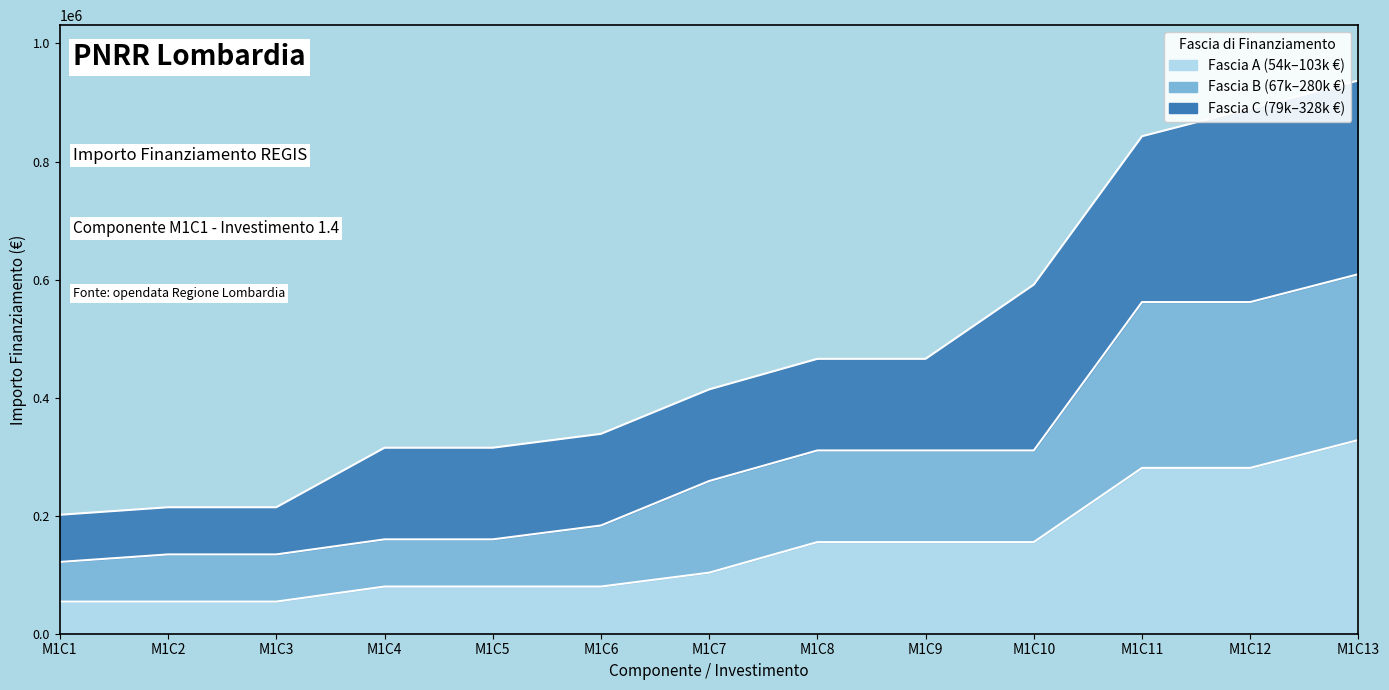

True or false: Fascia B and Fascia A cross at least once.

False